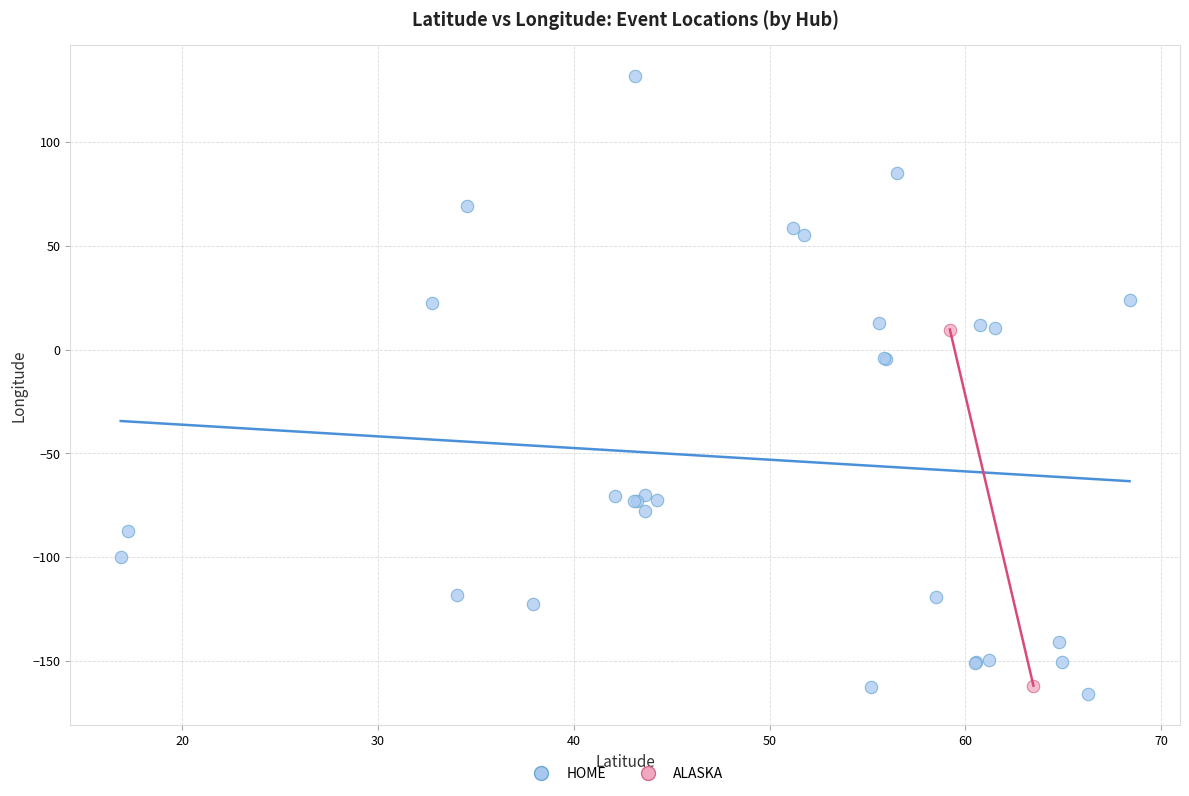

What are all the series names shown in the legend?

HOME, ALASKA